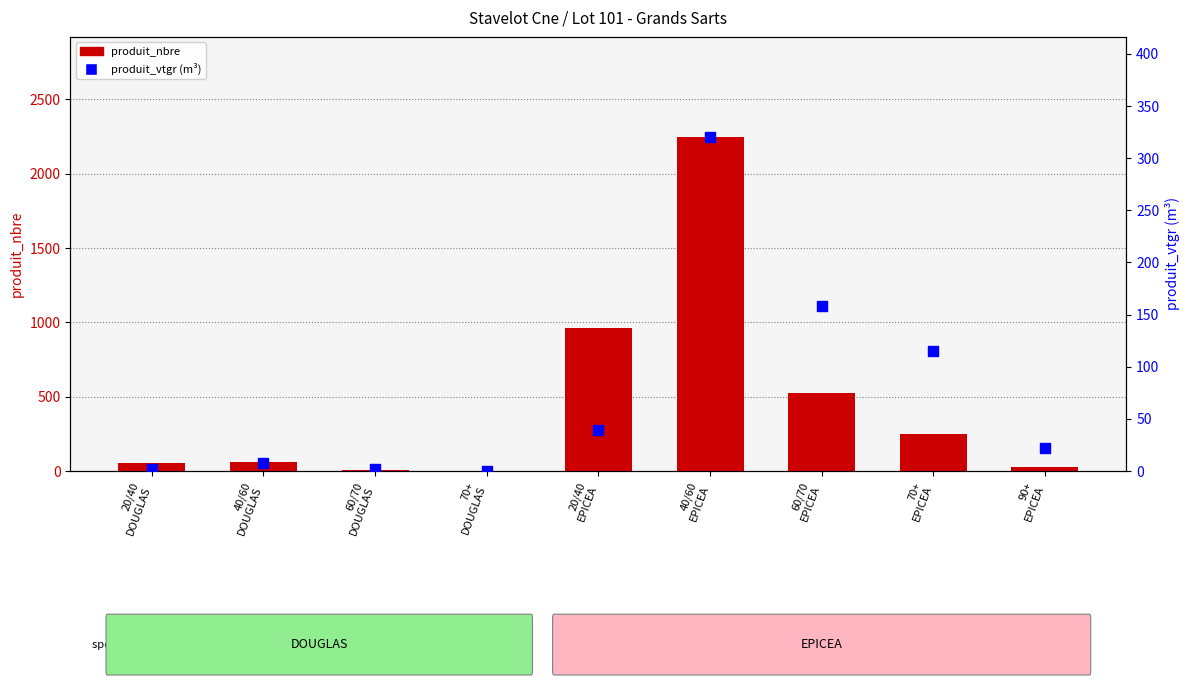

What are all the series names shown in the legend?

produit_nbre, produit_vtgr